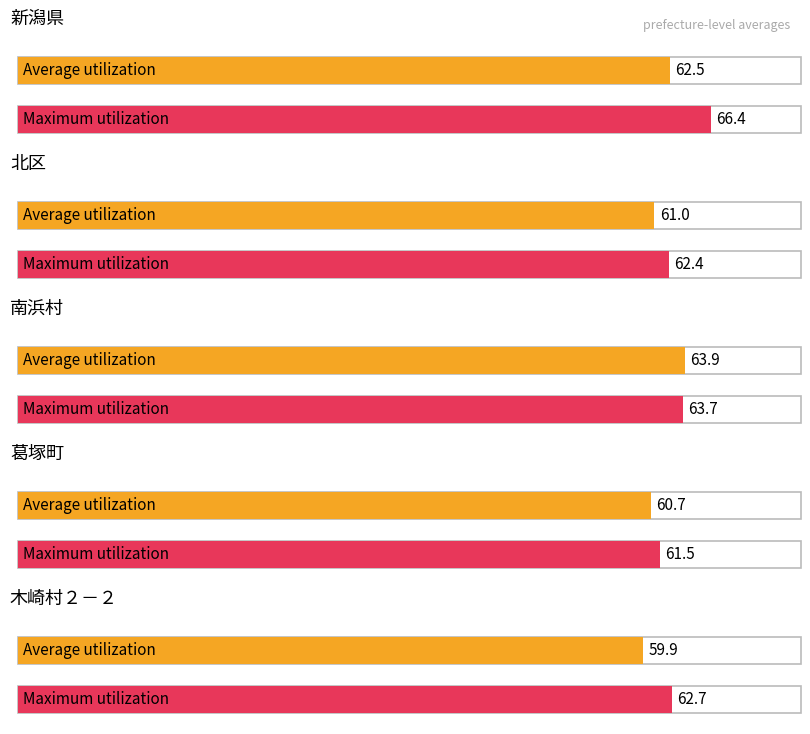

List the series in order of their peak value, lowest first.

Average utilization, Maximum utilization